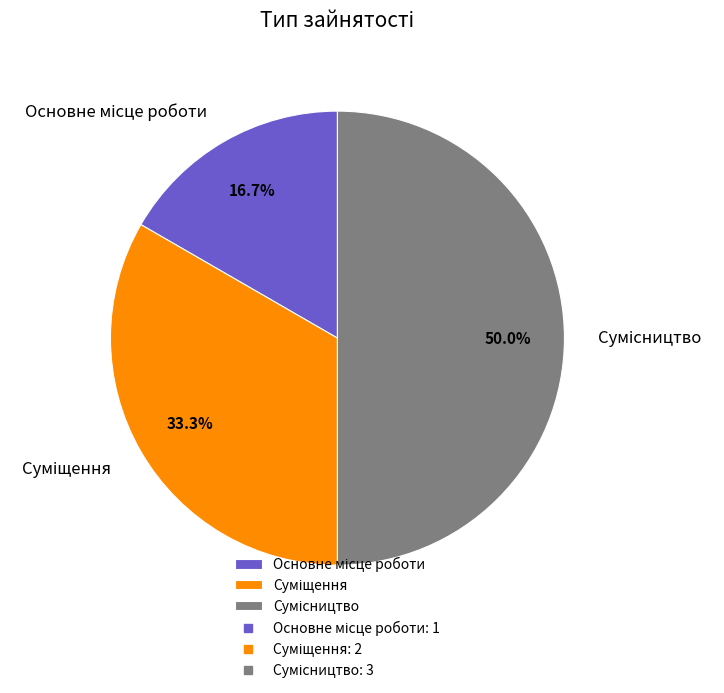

Is the sum of Сумісництво and Основне місце роботи greater than half?

Yes